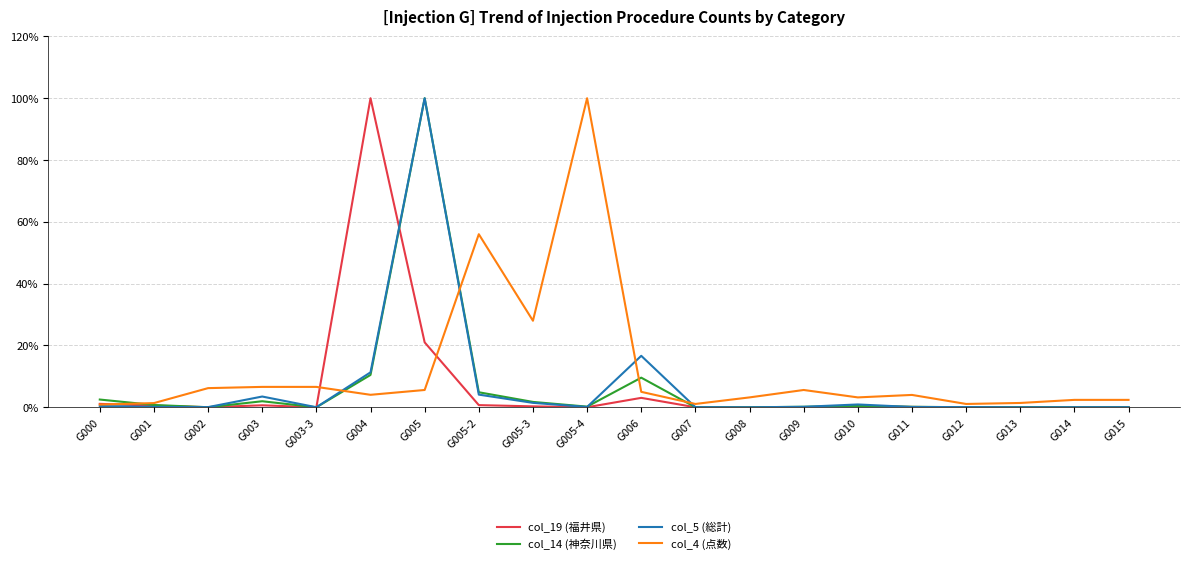

What is the maximum value shown in the chart?

100.0